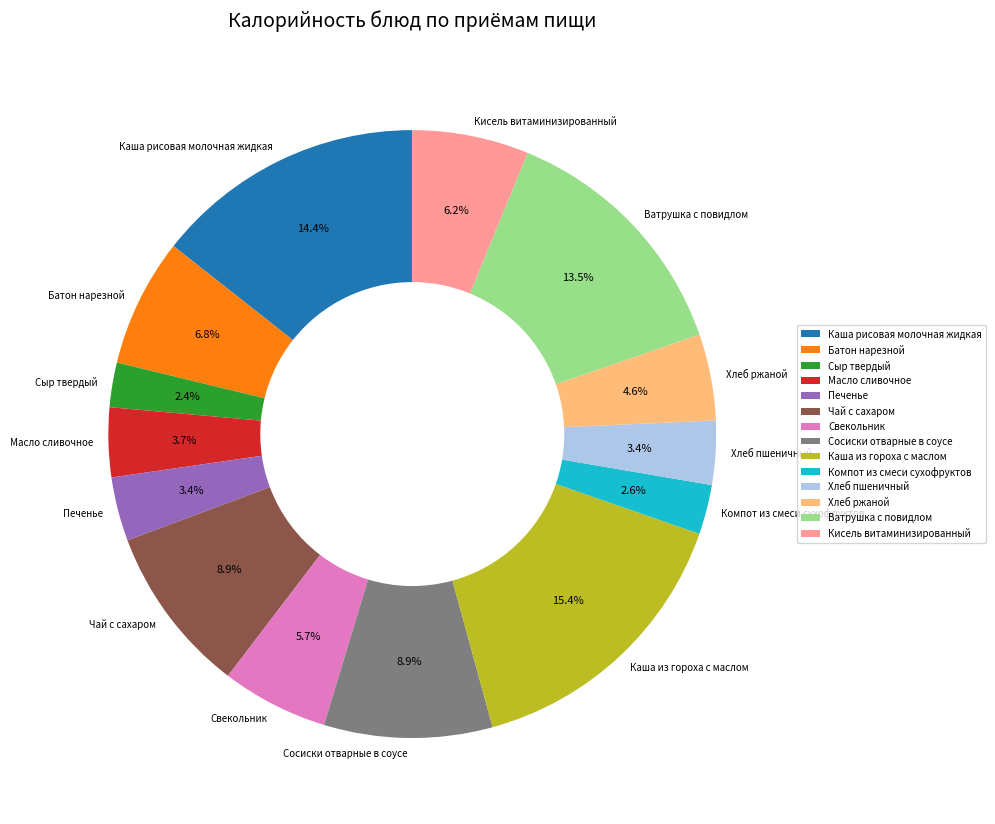

Which slice is the largest?

Каша из гороха с маслом